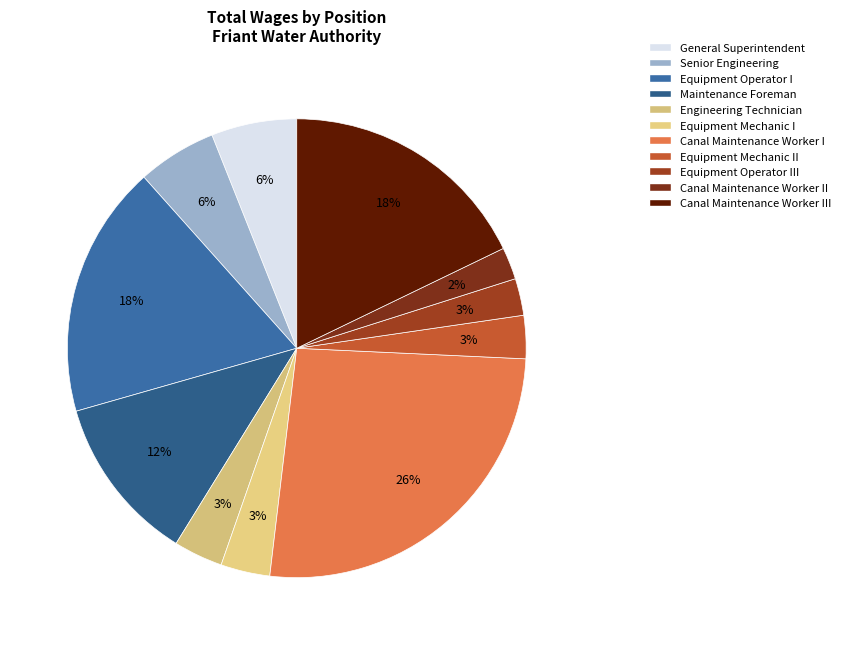

Which category has the biggest portion of the pie?

Canal Maintenance Worker I